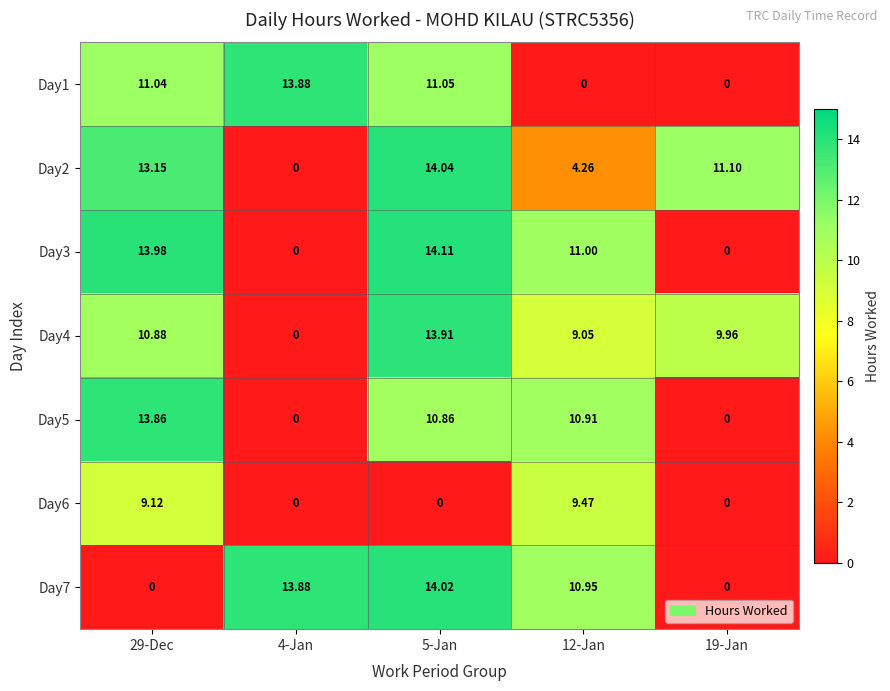

How many data points in Day7 are above 10?

3